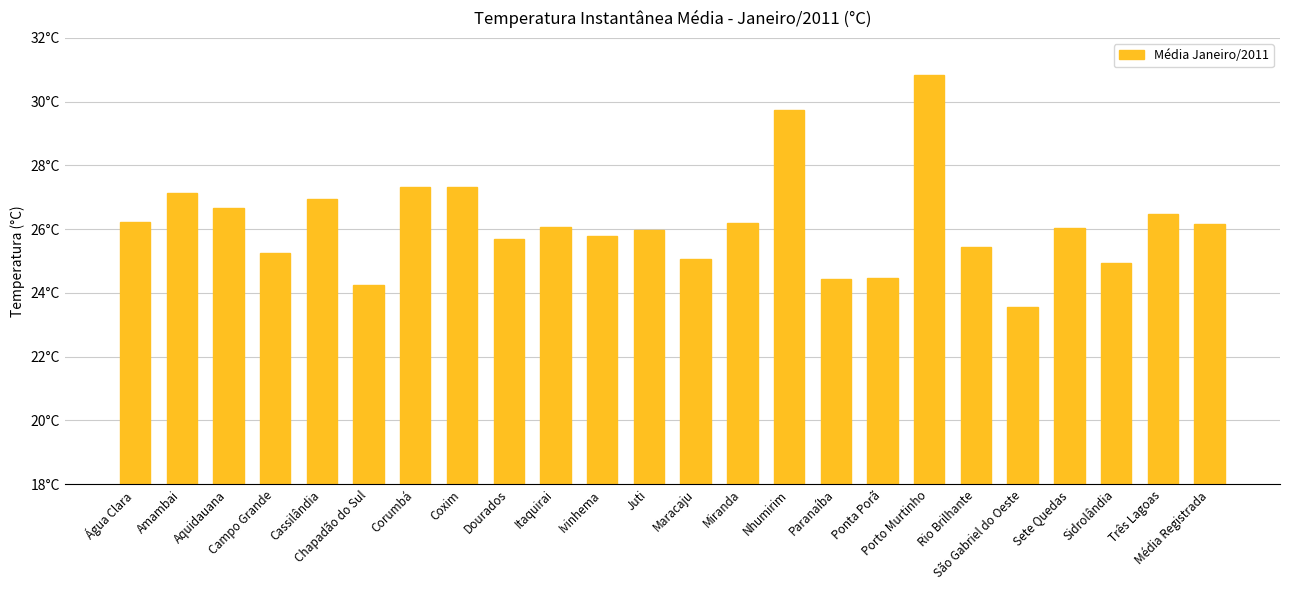

What is the label of the 15th bar from the left?

Nhumirim